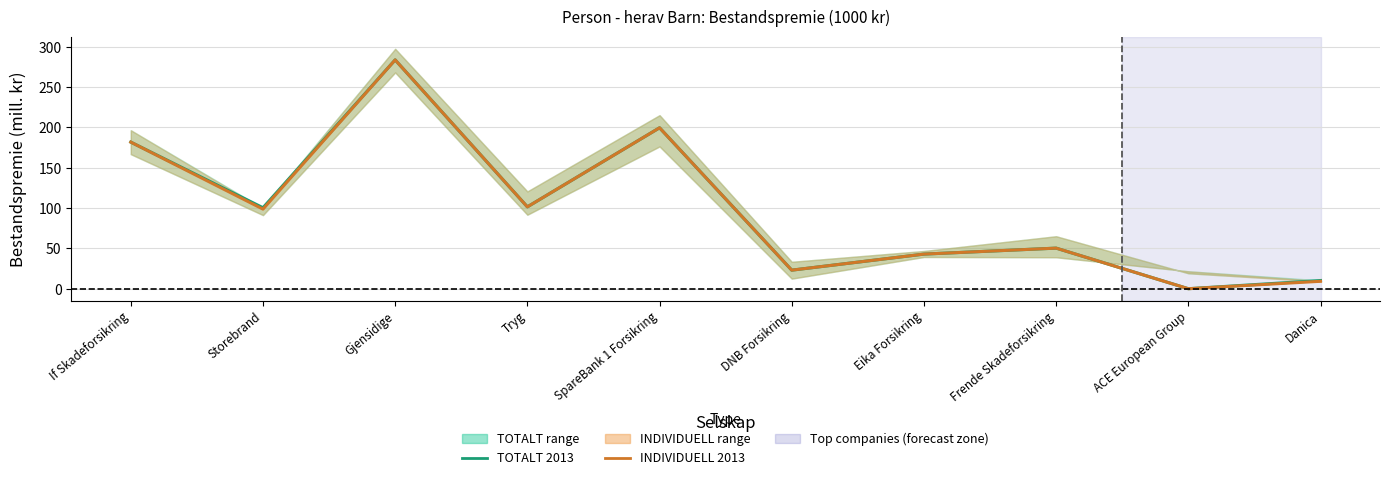

The value of TOTALT 2013 at Storebrand is 100.4. True or false?

True